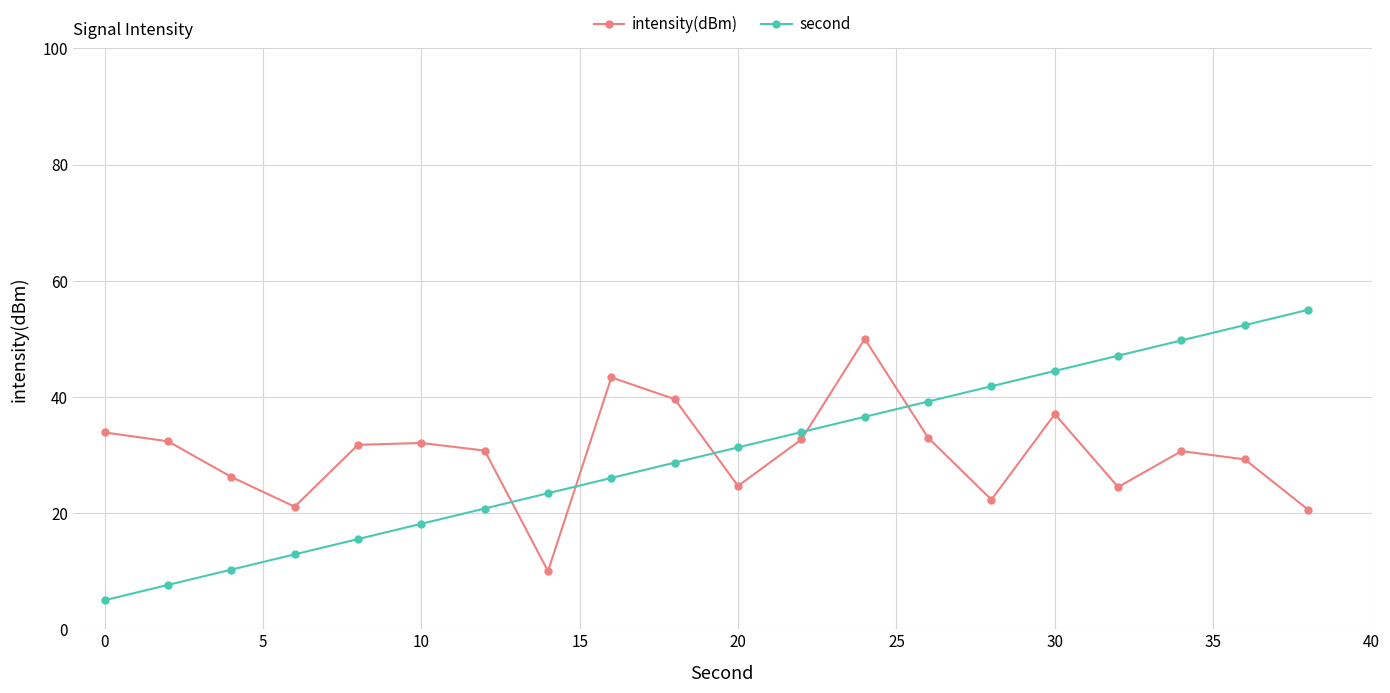

What is the average value of the intensity(dBm) series?

30.3